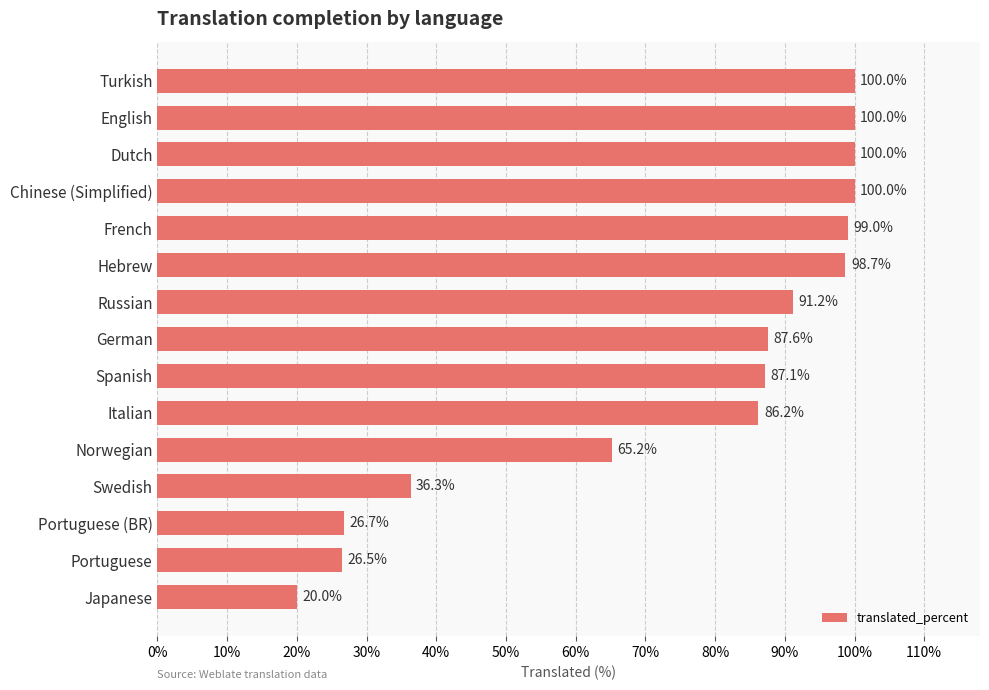

Reading top to bottom, list all the values displayed in this chart.

Turkish=100.0	English=100.0	Dutch=100.0	Chinese (Simplified)=100.0	French=99.0	Hebrew=98.7	Russian=91.2	German=87.6	Spanish=87.1	Italian=86.2	Norwegian=65.2	Swedish=36.3	Portuguese (BR)=26.7	Portuguese=26.5	Japanese=20.0